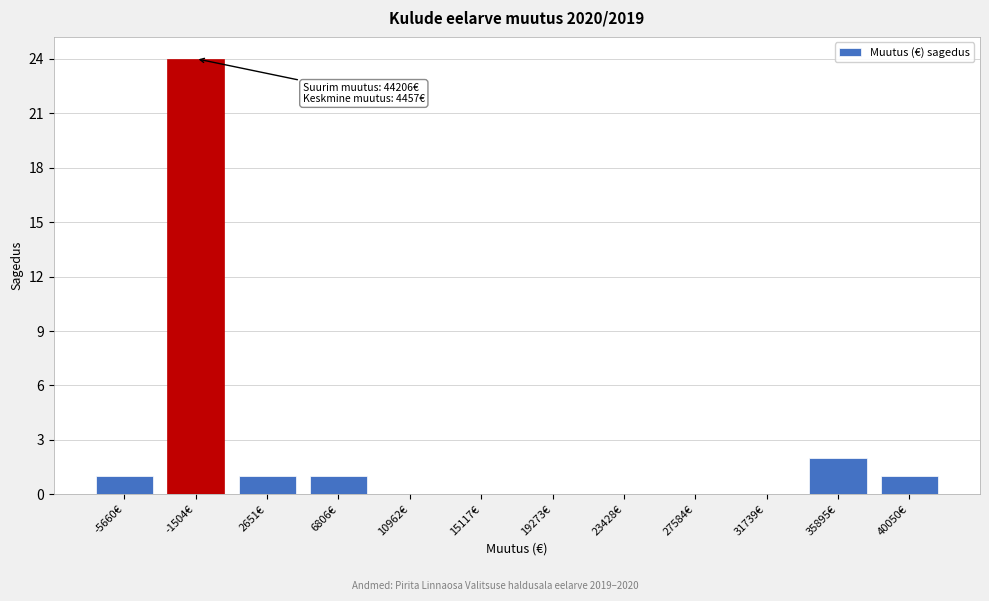

Reading left to right, transcribe all the data shown in this chart.

-5660€=1	-1504€=24	2651€=1	6806€=1	10962€=0	15117€=0	19273€=0	23428€=0	27584€=0	31739€=0	35895€=2	40050€=1